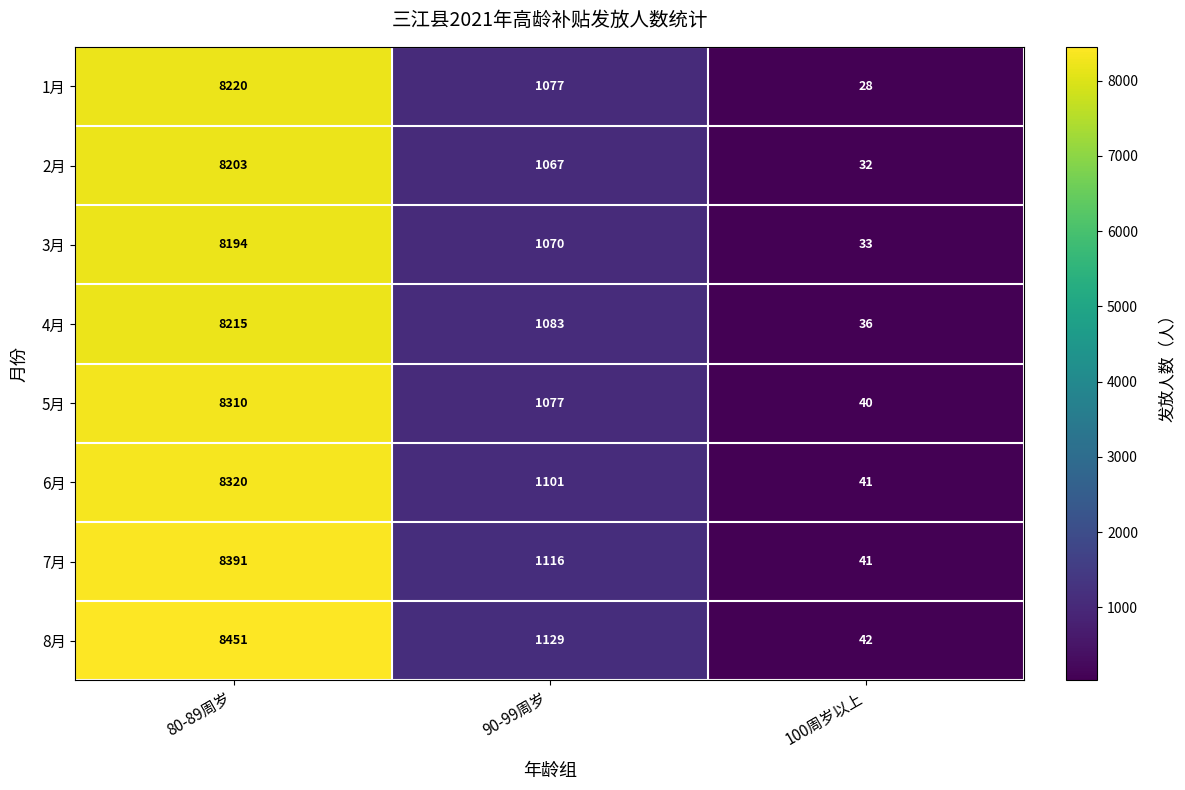

At which label does 3月 reach its minimum?

100周岁以上